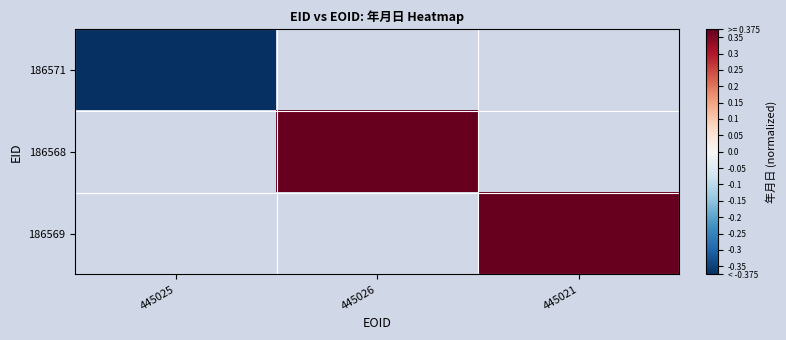

How many positive values does the 186569 series have?

1